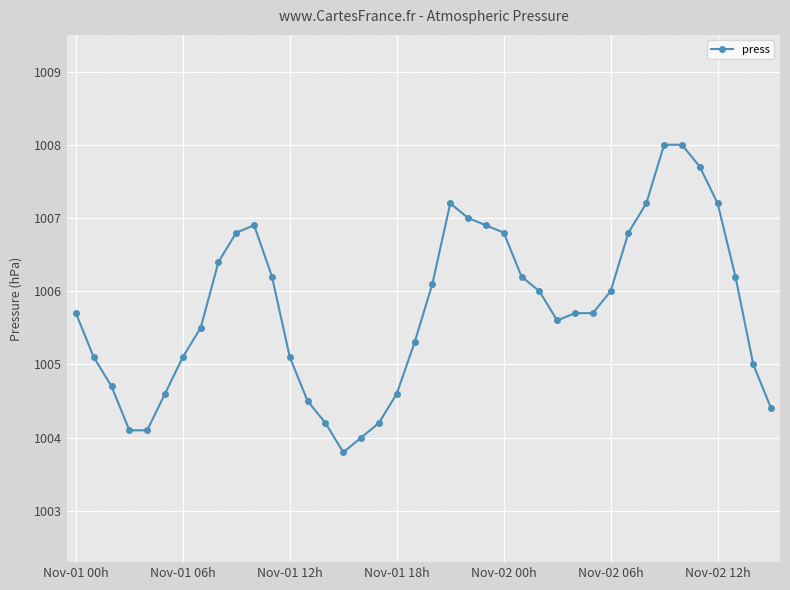

Reading right to left, transcribe all the data shown in this chart.

1004.4	1005.0	1006.2	1007.2	1007.7	1008.0	1008.0	1007.2	1006.8	1006.0	1005.7	1005.7	1005.6	1006.0	1006.2	1006.8	1006.9	1007.0	1007.2	1006.1	1005.3	1004.6	1004.2	1004.0	1003.8	1004.2	1004.5	1005.1	1006.2	1006.9	1006.8	1006.4	1005.5	1005.1	1004.6	1004.1	1004.1	1004.7	1005.1	1005.7